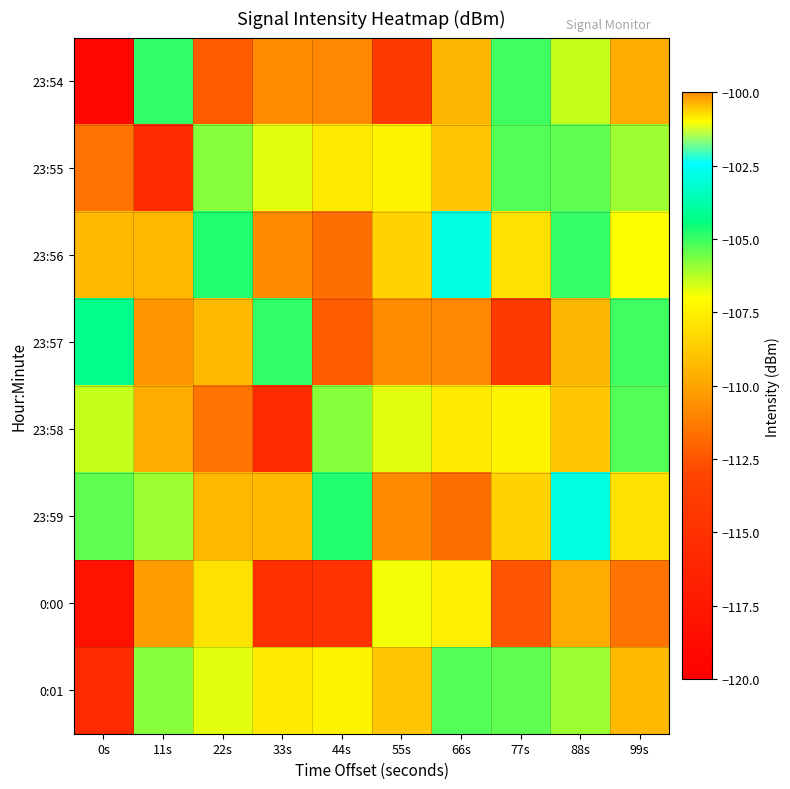

What is the total value across all series at 88s?

-853.8